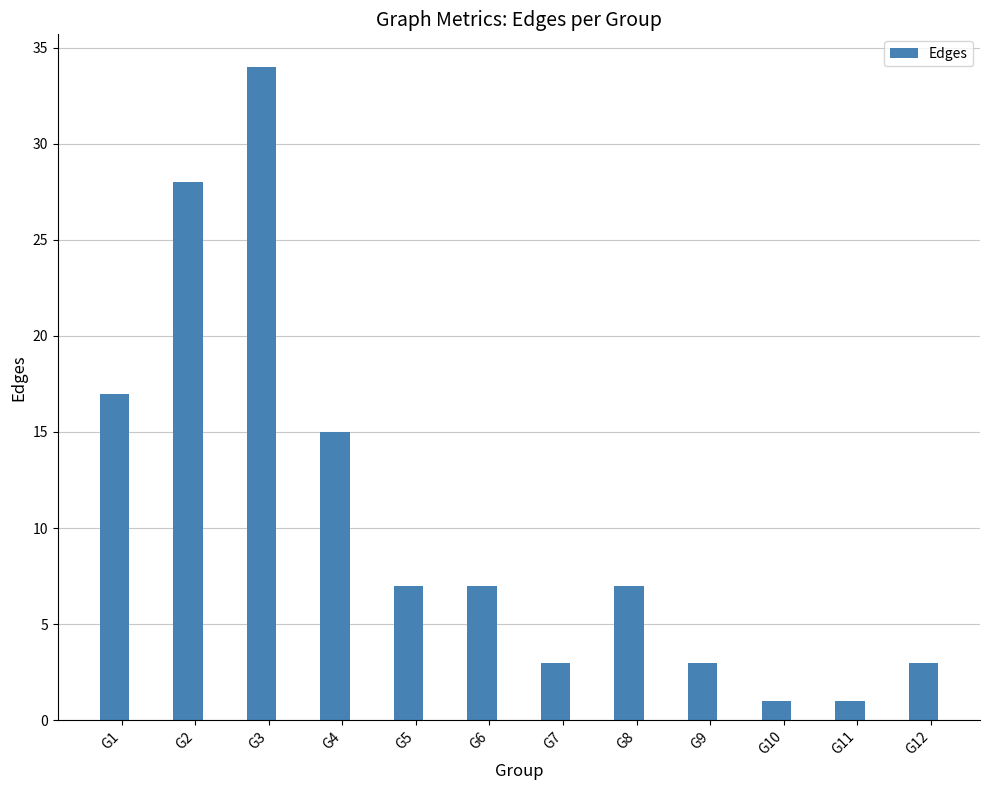

What is the smallest value displayed?

1